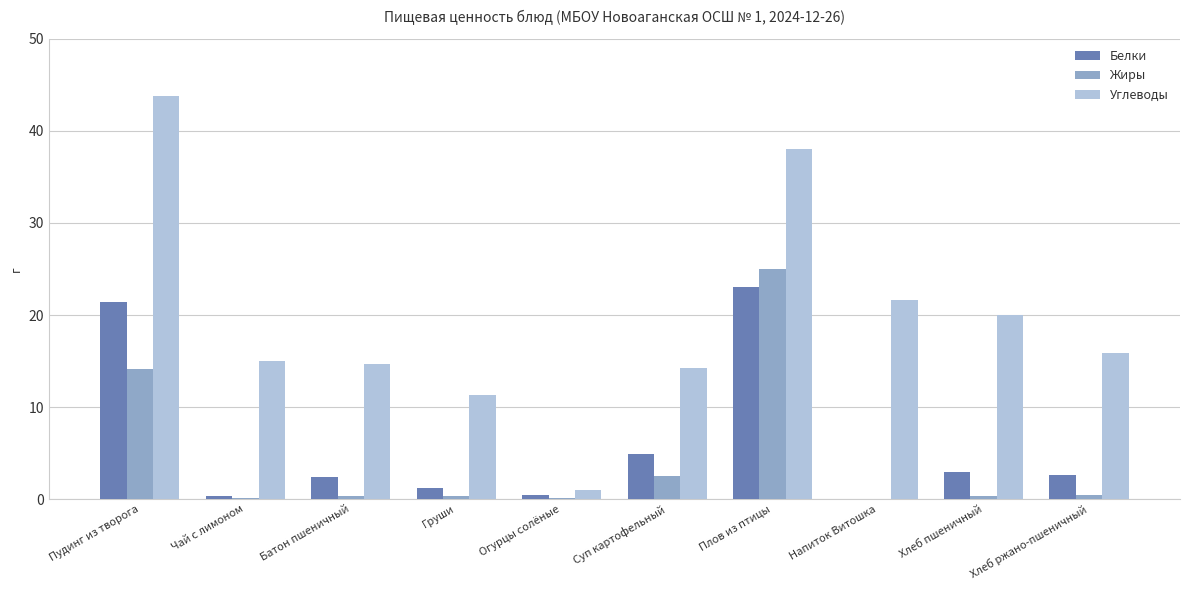

The value of Углеводы at Батон пшеничный is 14.7. True or false?

True